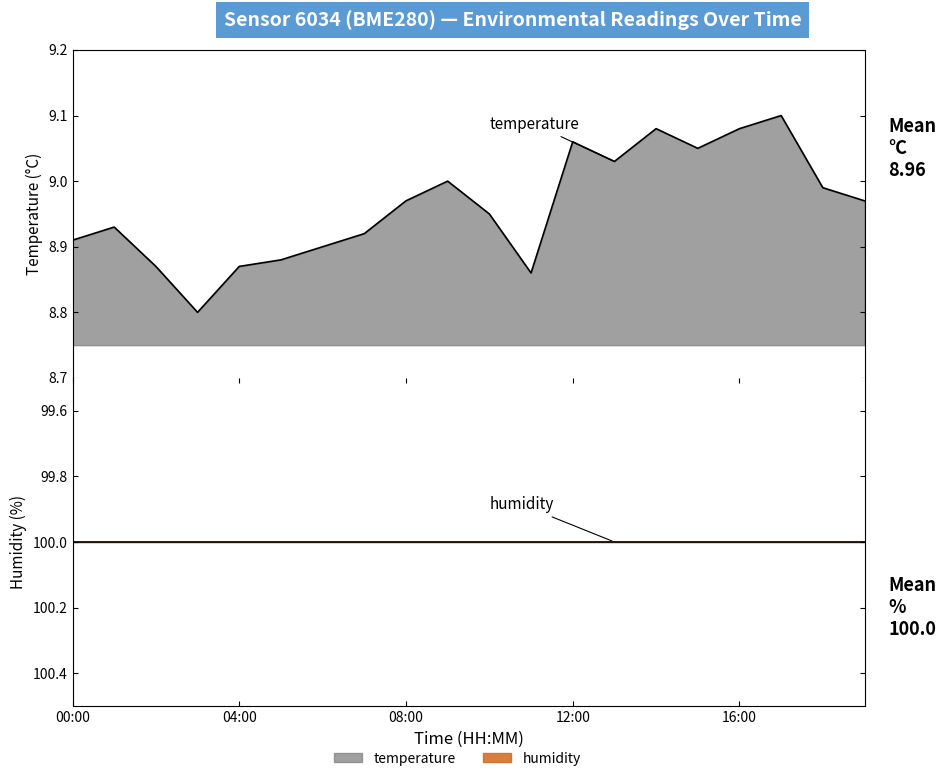

What is the minimum value shown in the chart?

8.8